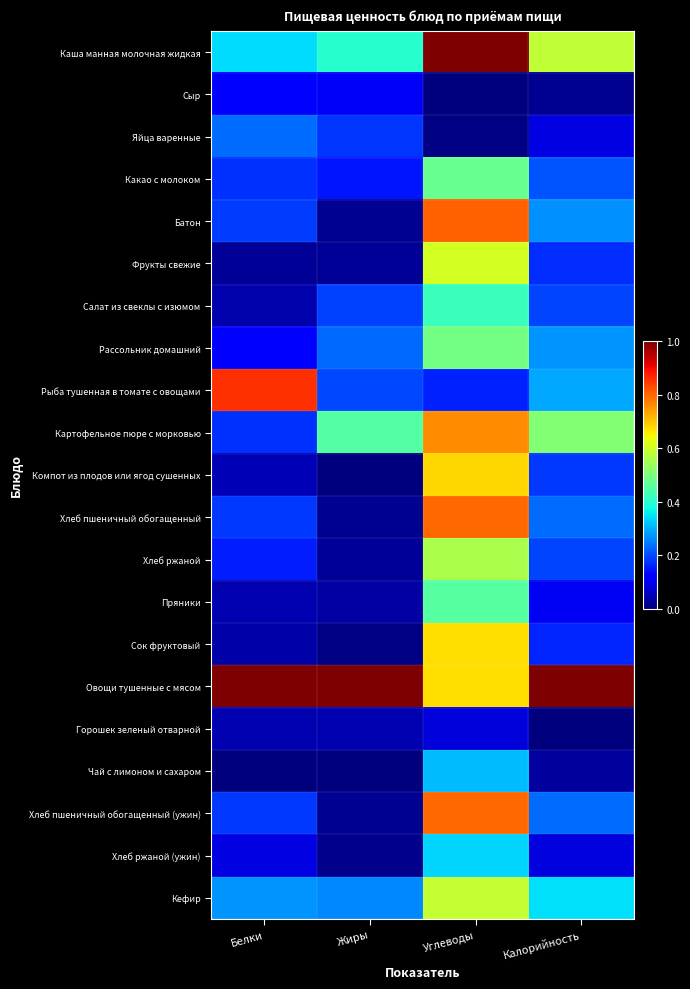

How many categories are shown in the chart?

4